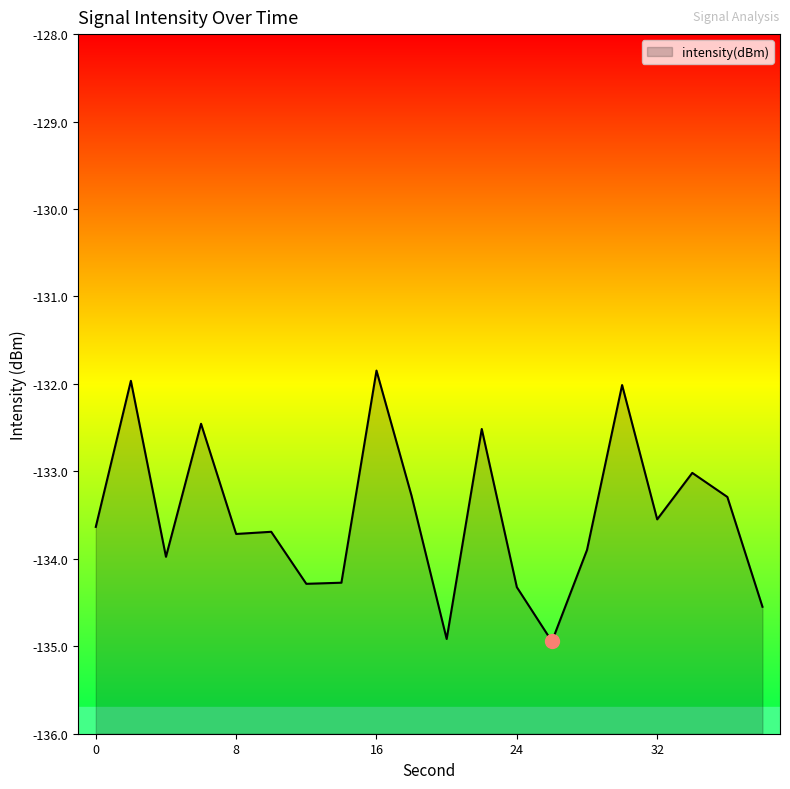

What is the difference between the maximum and minimum values?

3.1